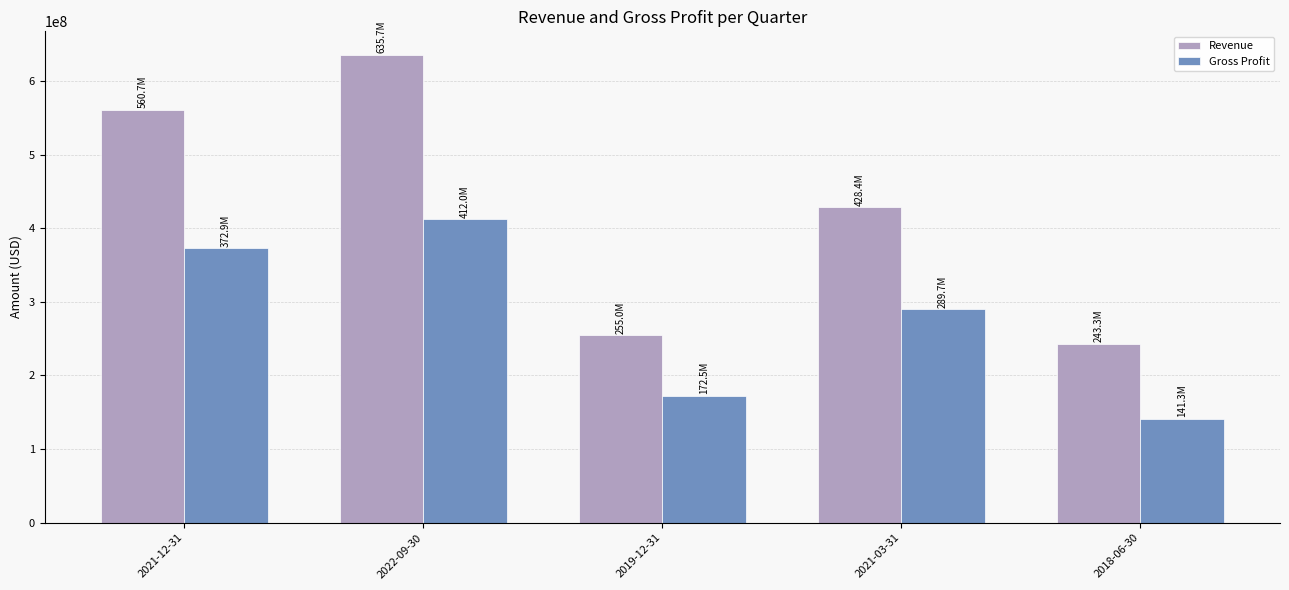

Which series has the largest total across all categories?

Revenue